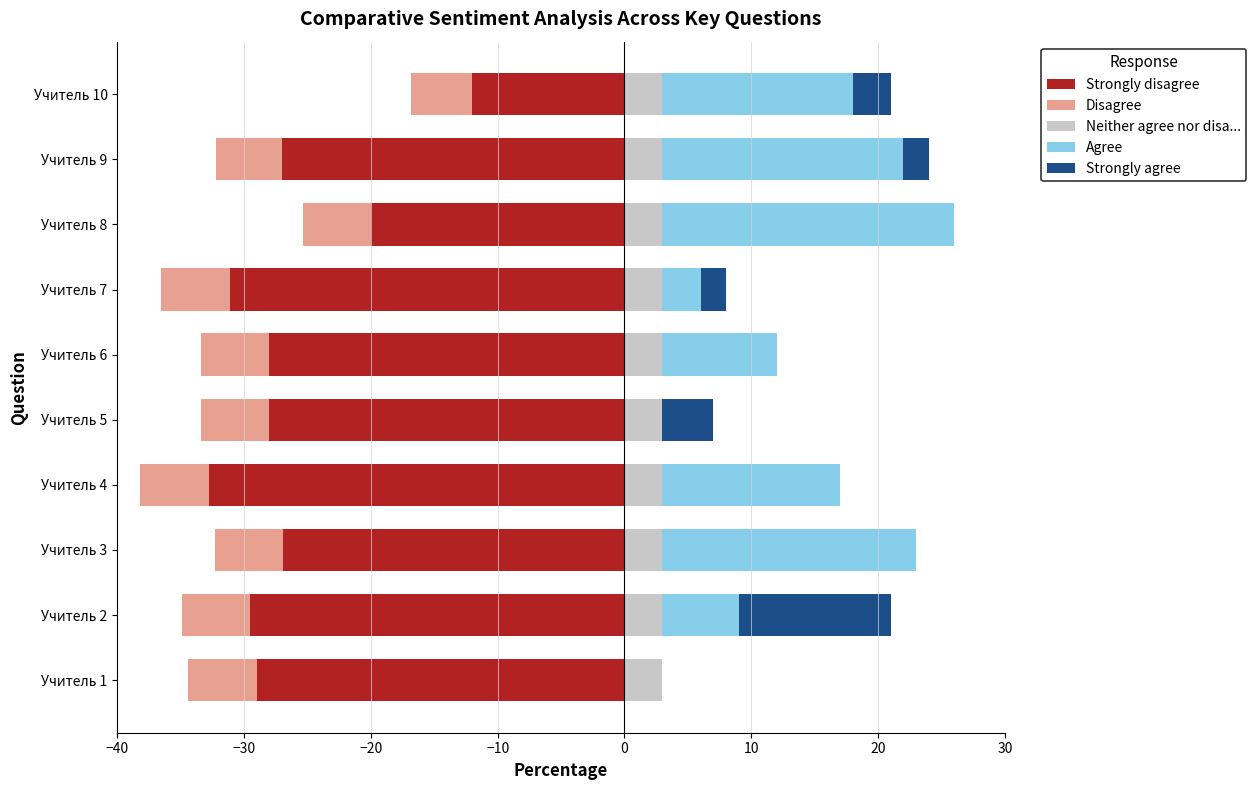

How many groups of bars are there?

10